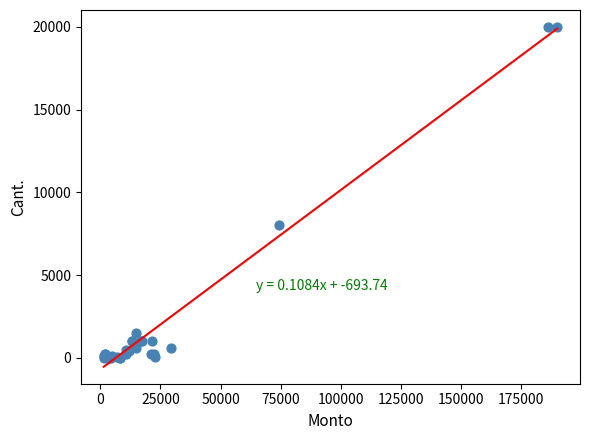

What Y value in the scatter plot is closest to 10001?

8000